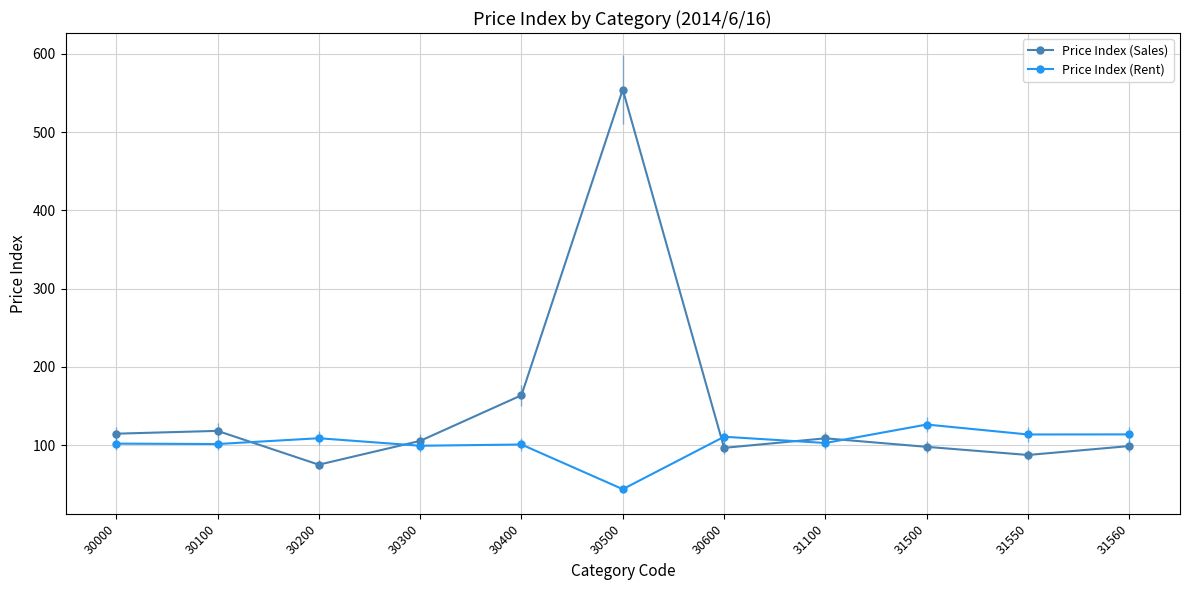

Where does the Price Index (Rent) series first go above 102?

30200